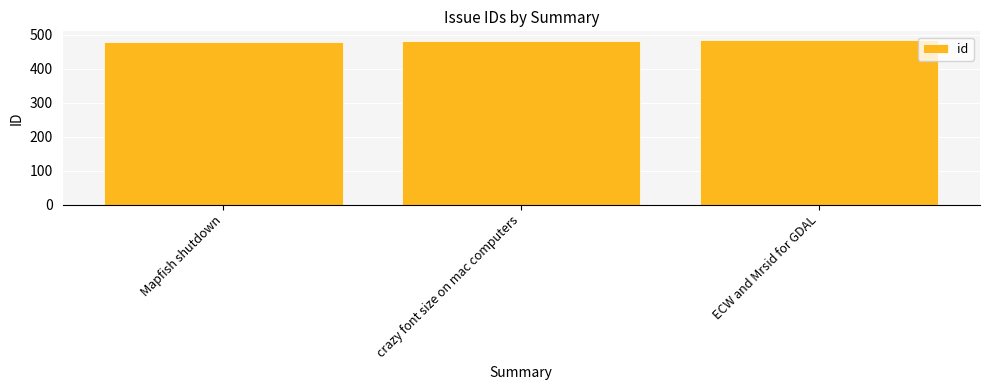

What is the sum of all values?

1448